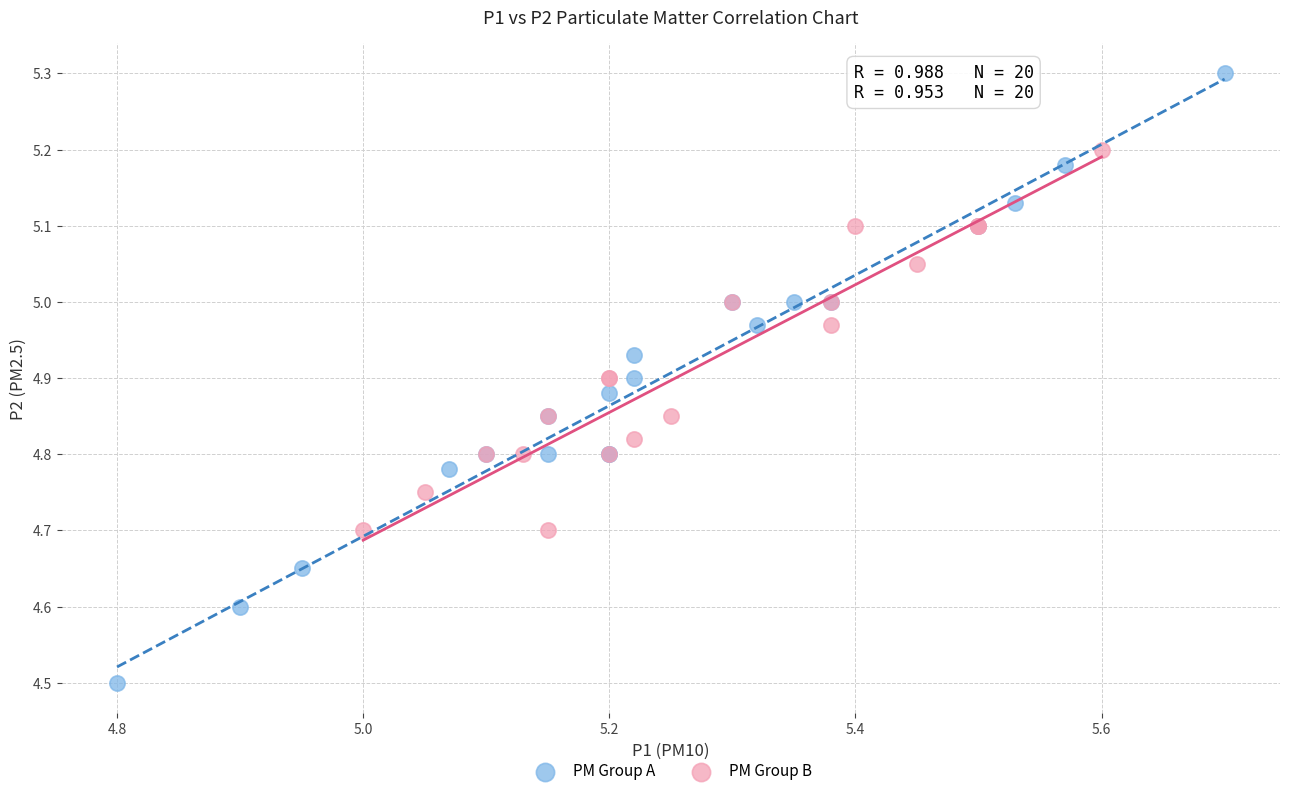

Which series has the widest spread of Y values?

PM Group A